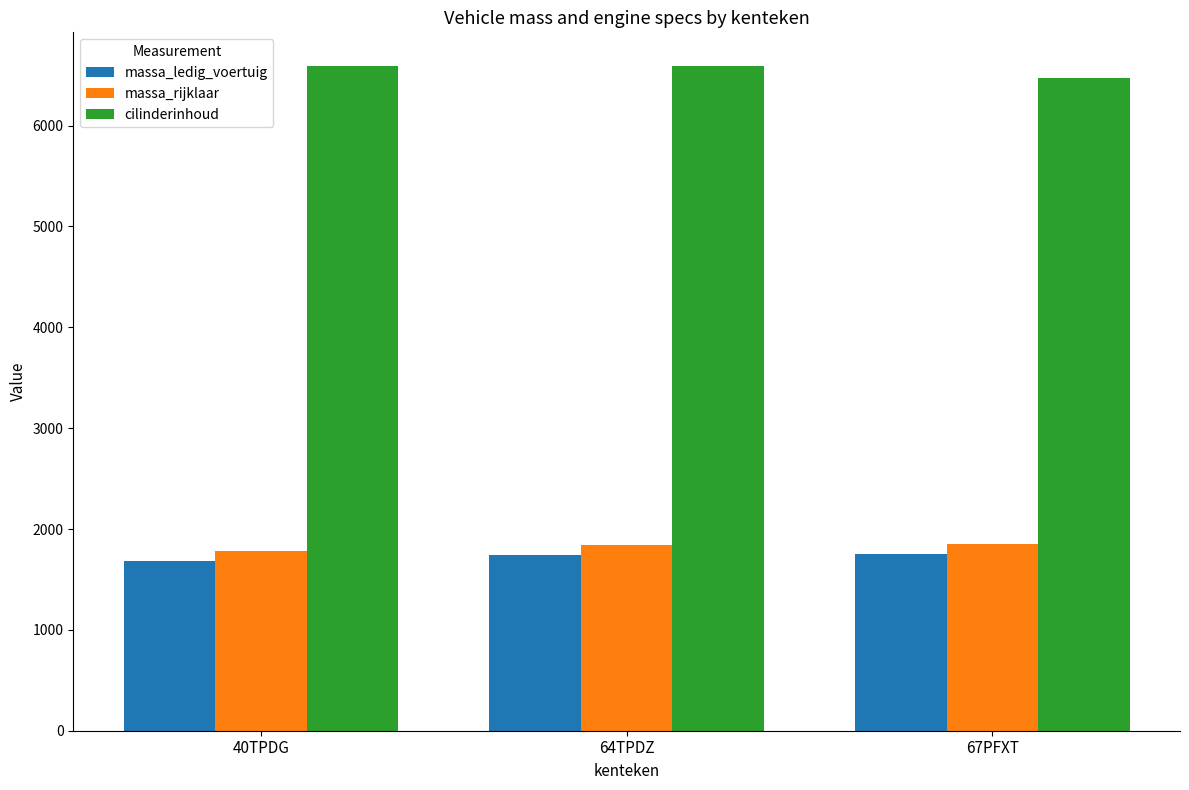

The value of massa_ledig_voertuig at 40TPDG is 1686. True or false?

True